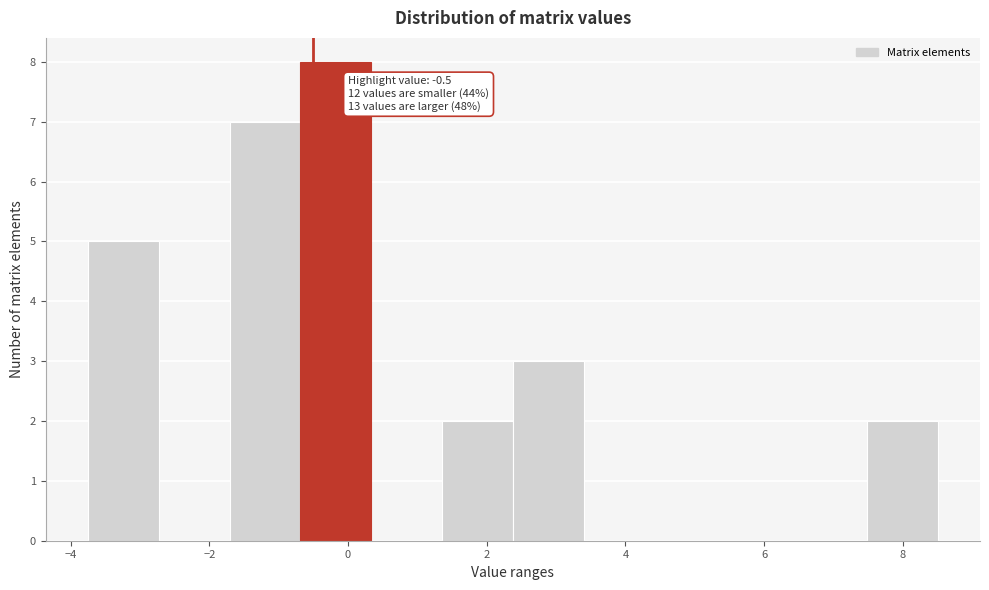

Over which range of the x-axis is the bar tallest?

-0.6 to 0.4